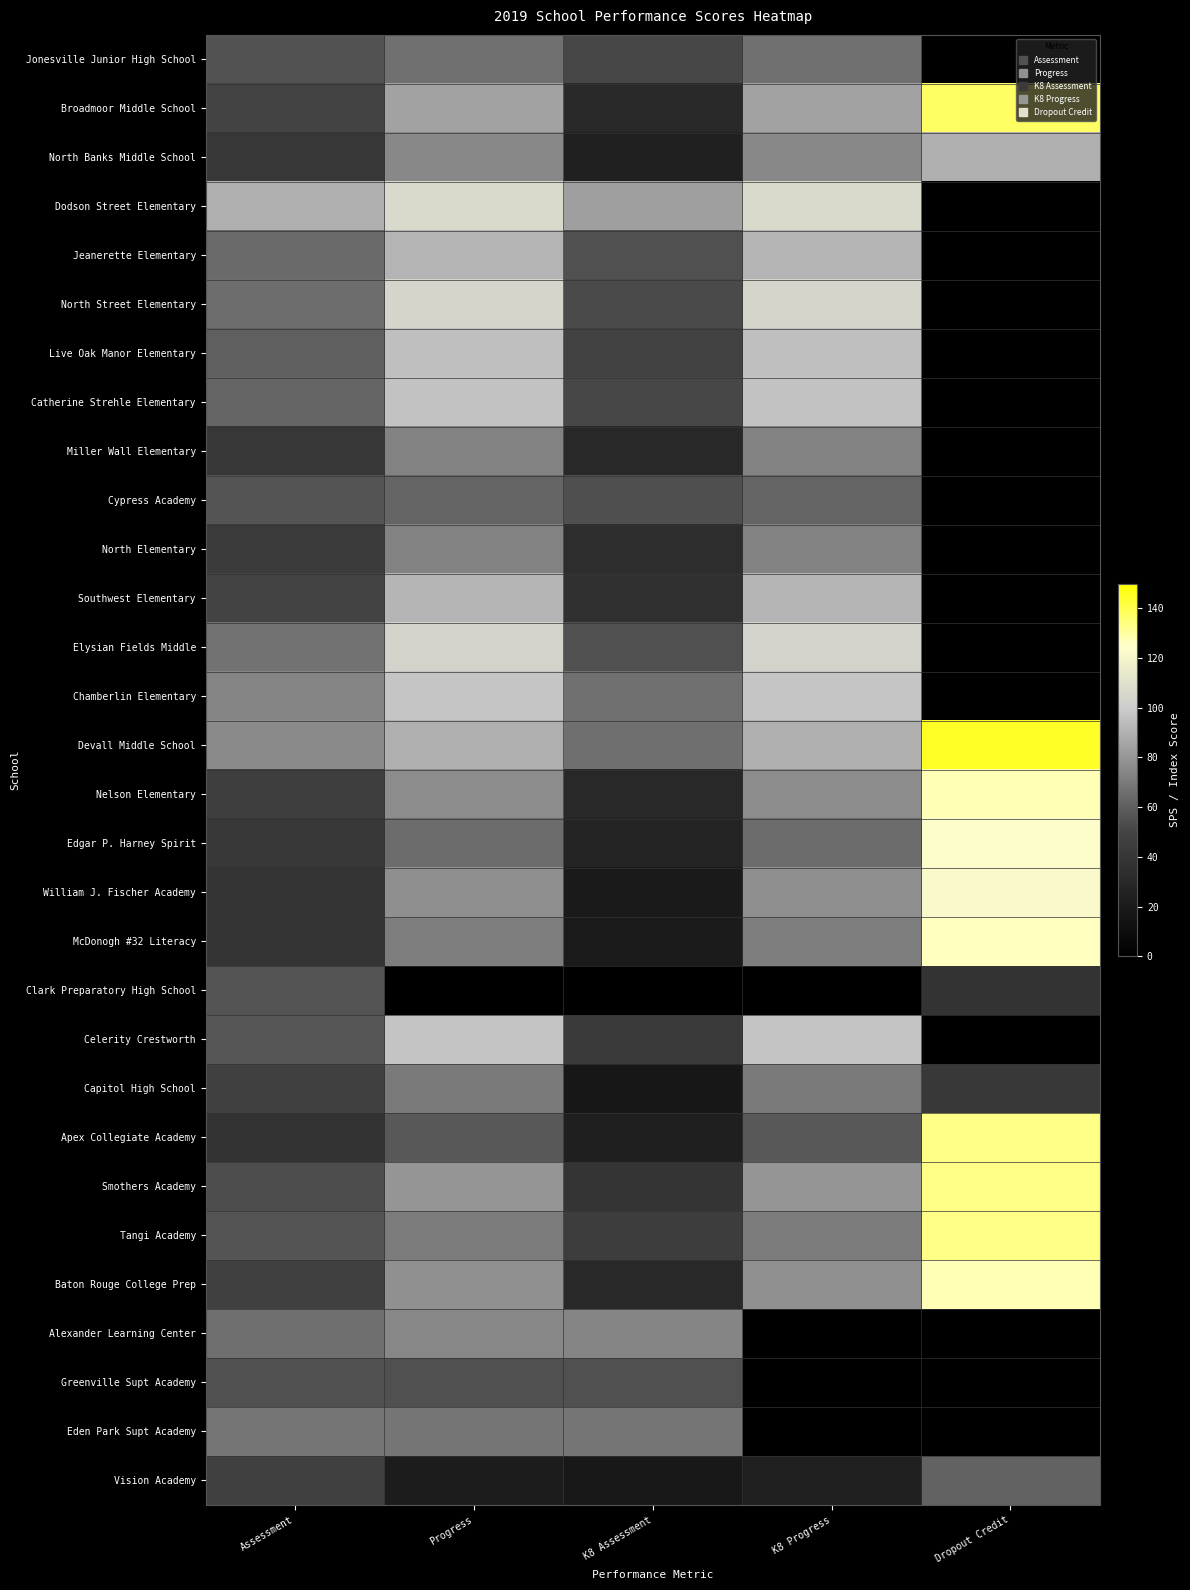

Count the number of data series in this chart.

30